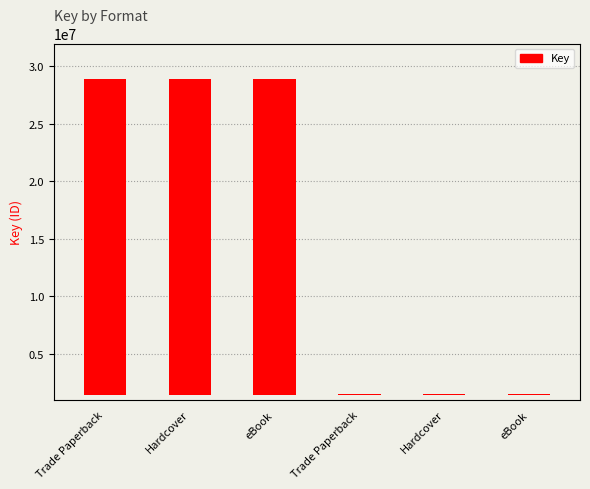

Rank the categories by value from lowest to highest.

Trade Paperback, Hardcover, eBook, Trade Paperback, Hardcover, eBook